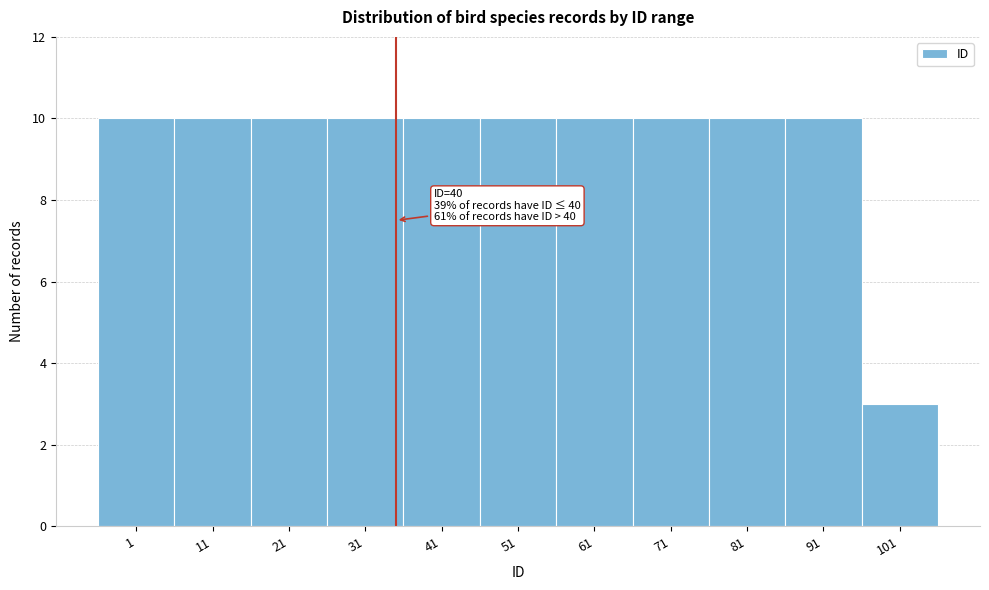

Reading left to right, list all the values displayed in this chart.

10	10	10	10	10	10	10	10	10	10	3